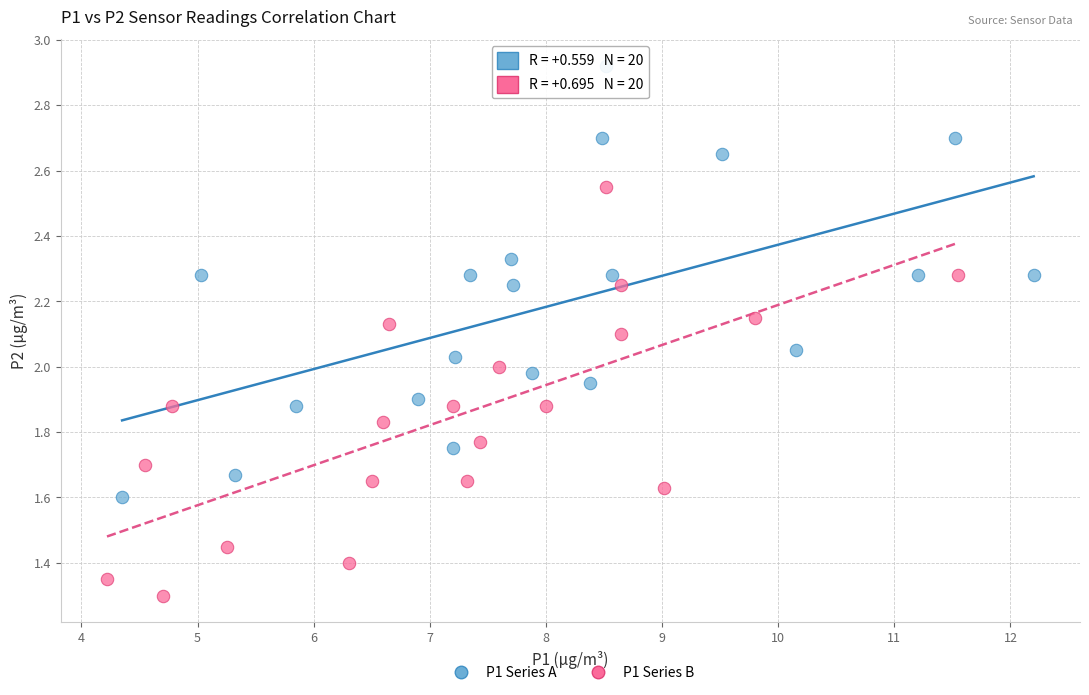

Which series contains the lowest Y value?

P1 Series B